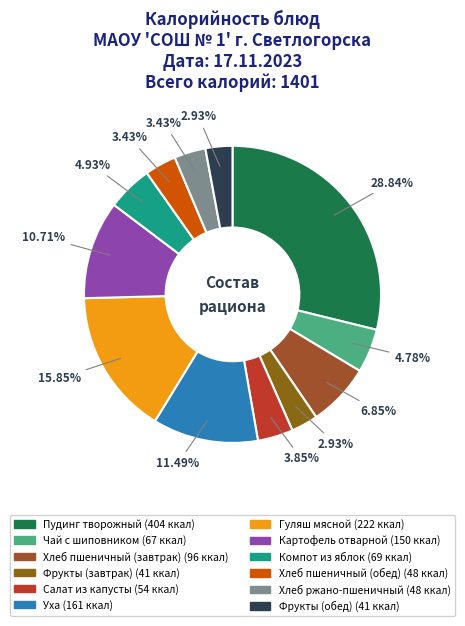

Which category has the biggest portion of the pie?

Пудинг творожный